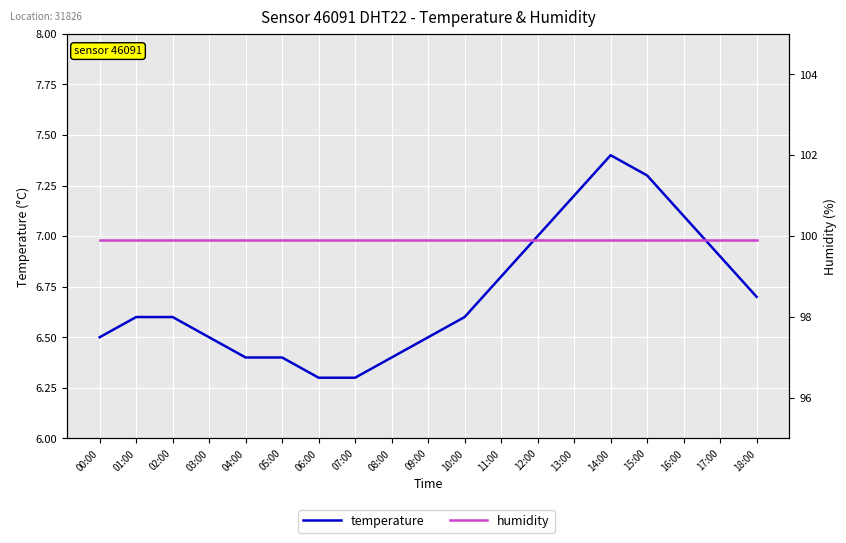

What is the difference between the maximum and minimum values in the temperature series?

1.1